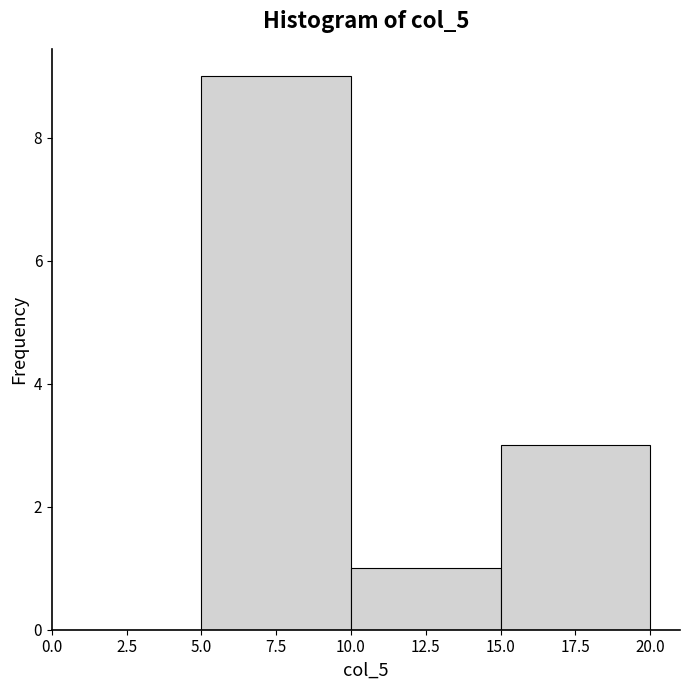

Reading left to right, list every bar in this chart as the range it spans on the x-axis followed by its height. The values are not printed on the chart, so give them approximately, as read against the axis.

0.0 to 5.0: 0
5.0 to 10.0: 9
10.0 to 15.0: 1
15.0 to 20.0: 3